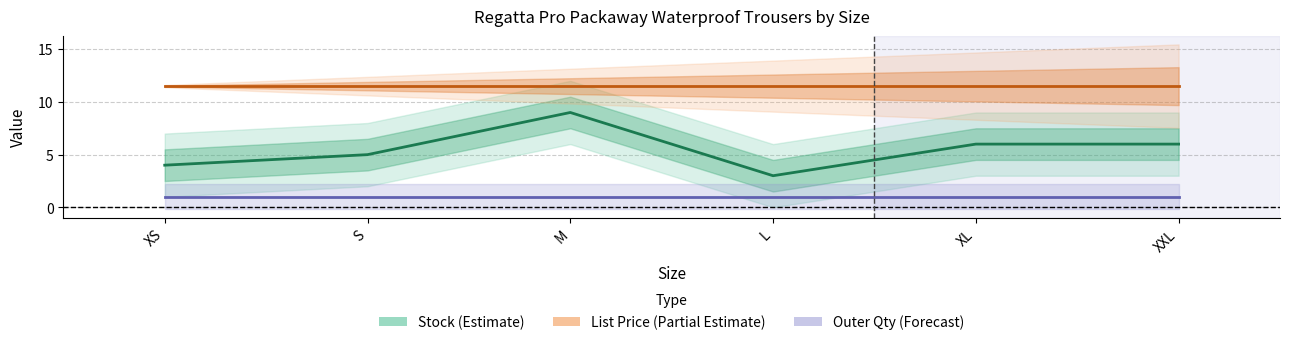

The value of List Price (Partial Estimate) at M is 3.7. True or false?

False